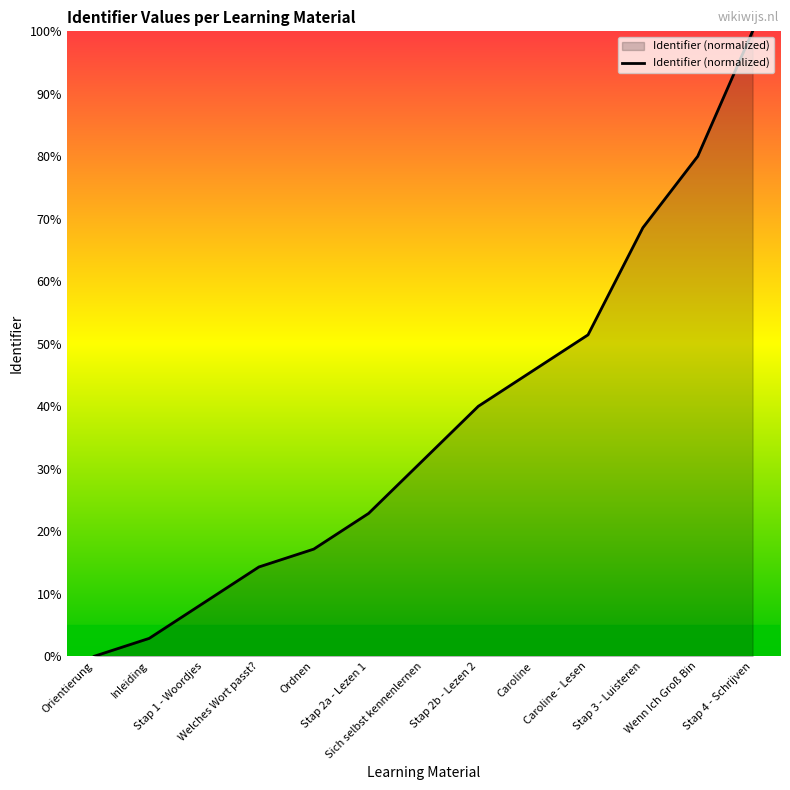

What position from the right is Stap 4 - Schrijven?

1